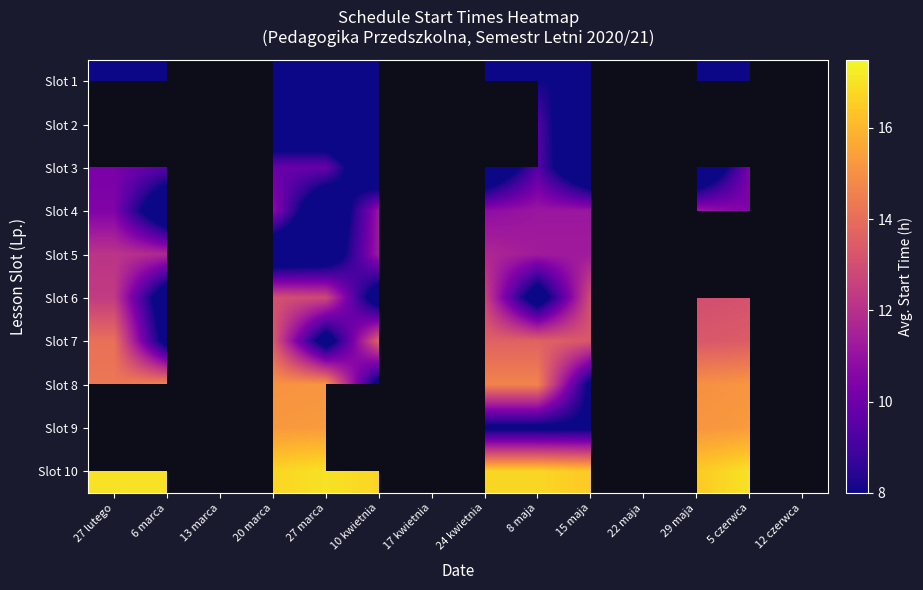

At how many categories does at least one series exceed 14?

10